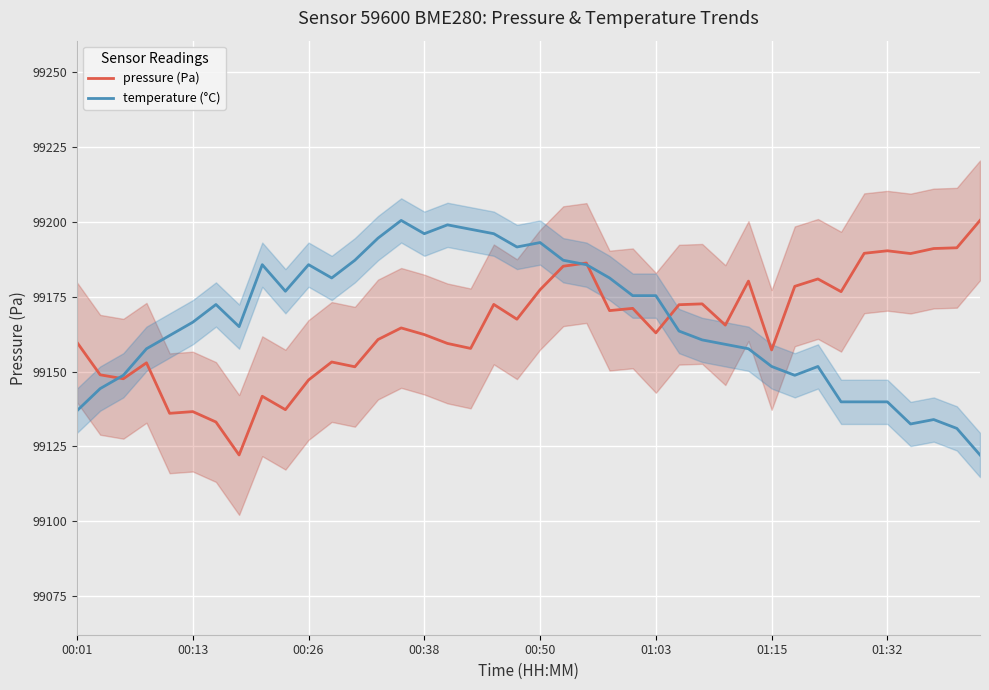

What is the lowest value of the temperature (°C) series?

99122.2